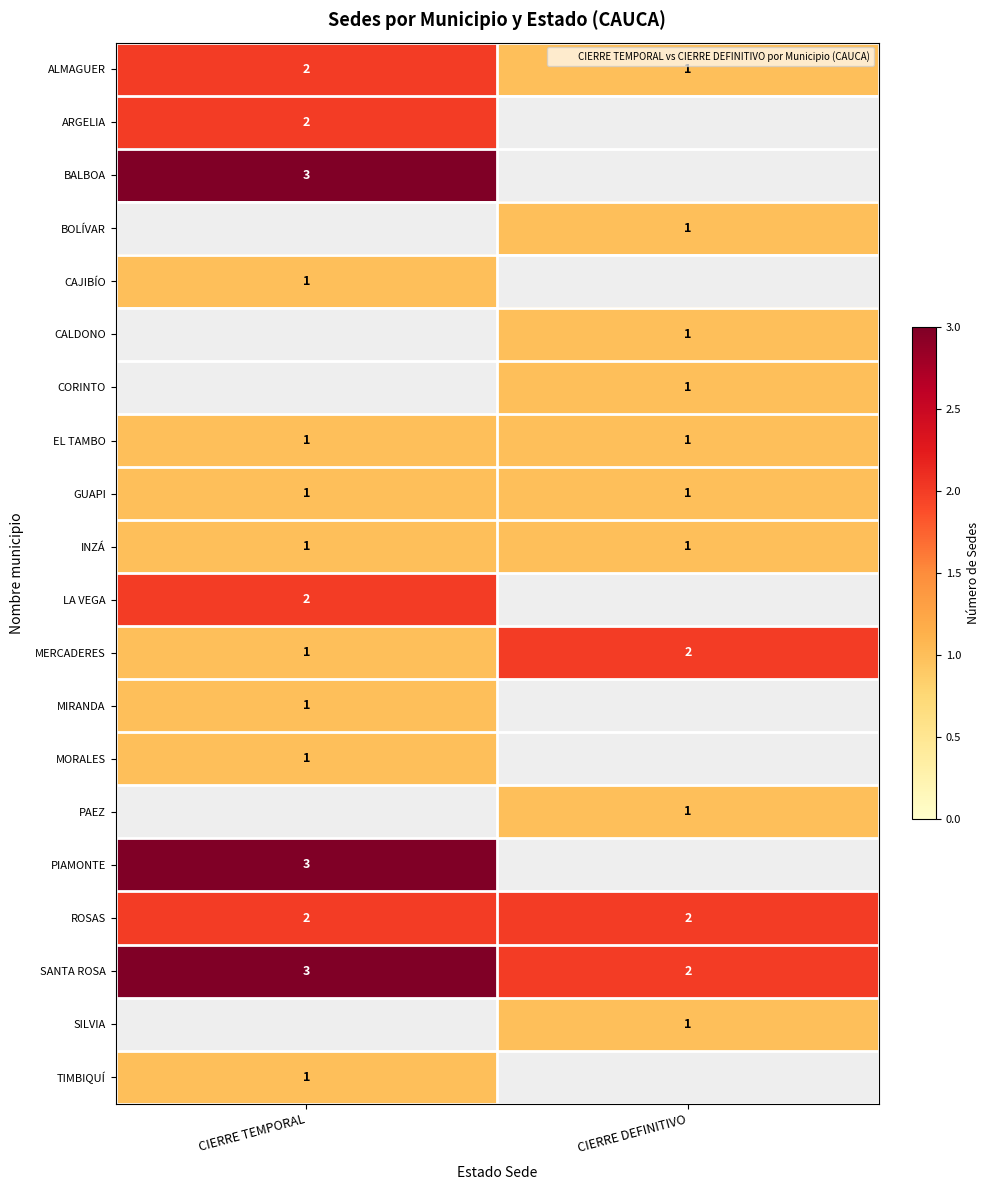

Count the number of categories in the chart.

2